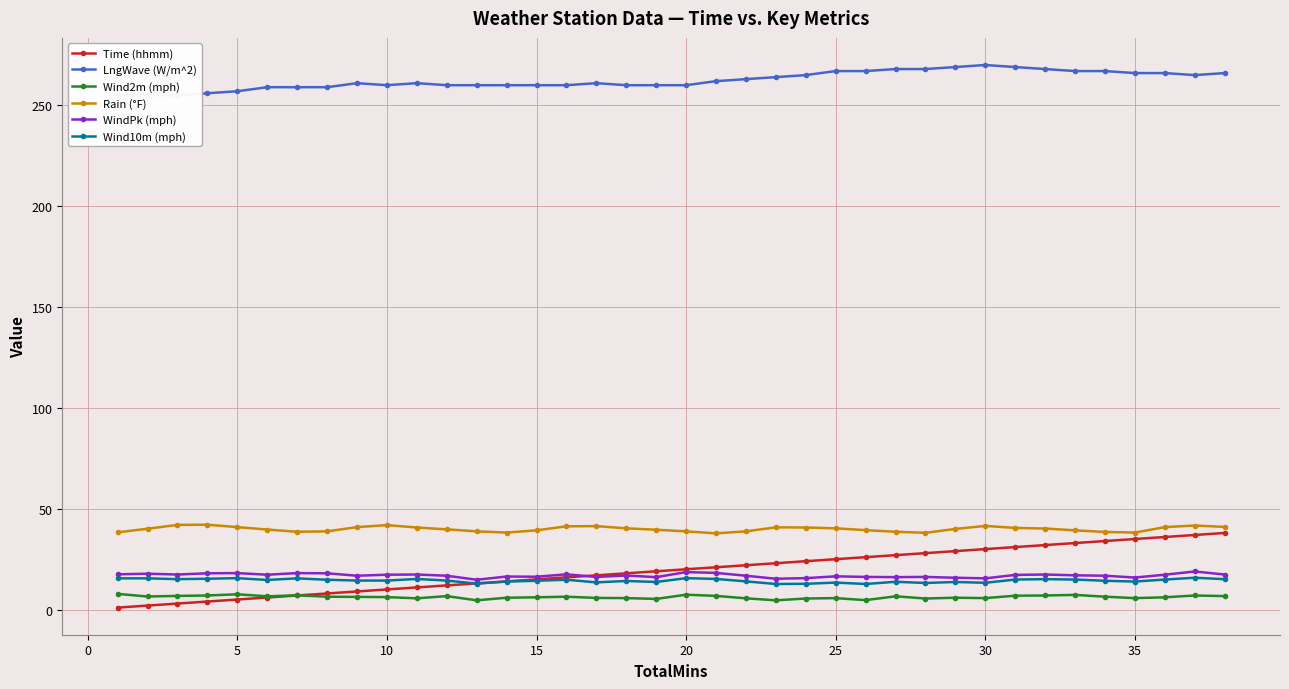

True or false: Wind2m (mph) has more than 1 points higher than both neighbors.

True